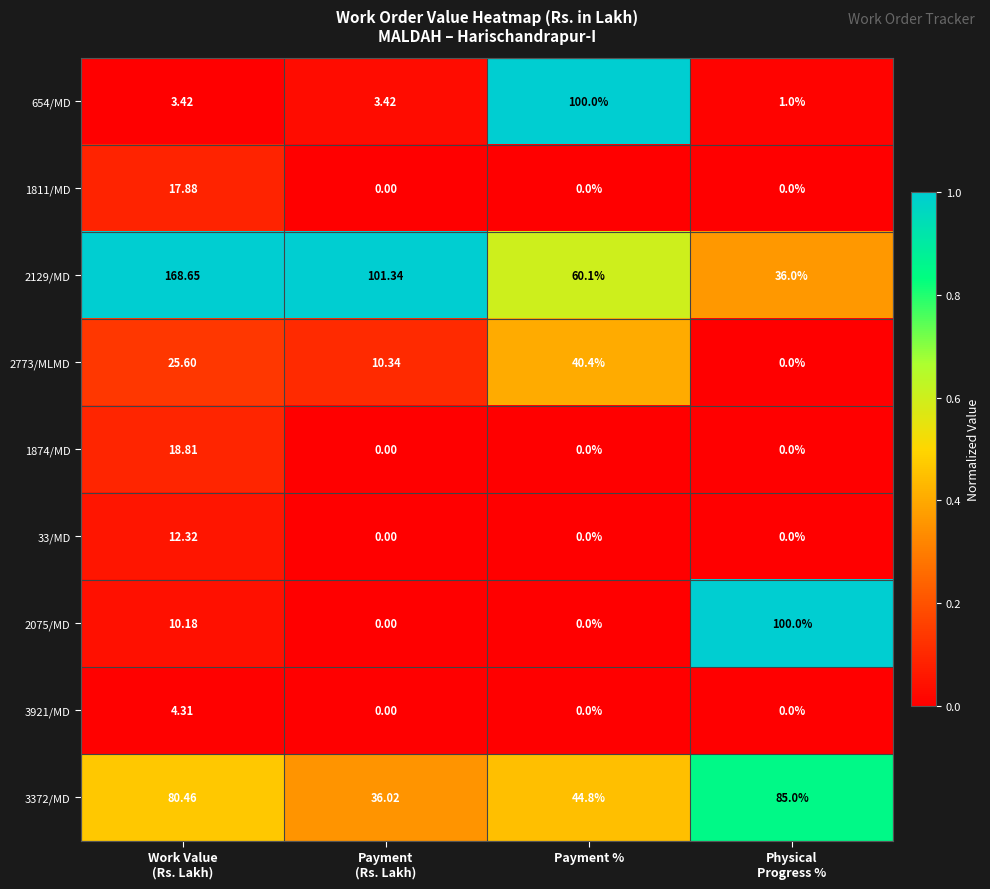

Which category has the highest value in the 2773/MLMD series?

Payment %